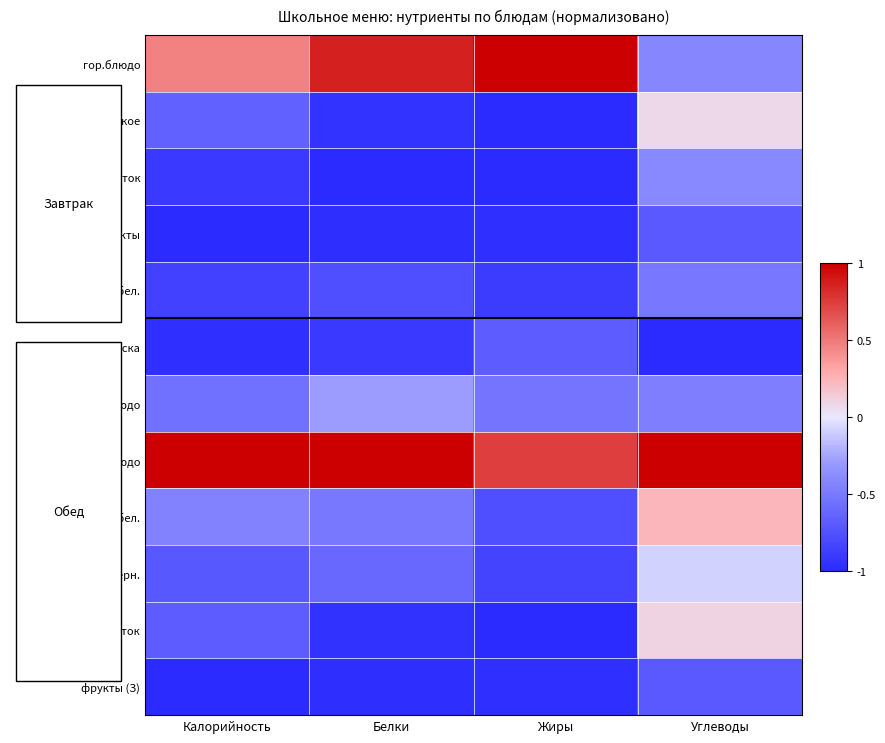

Which label corresponds to the smallest value in the chart?

Жиры